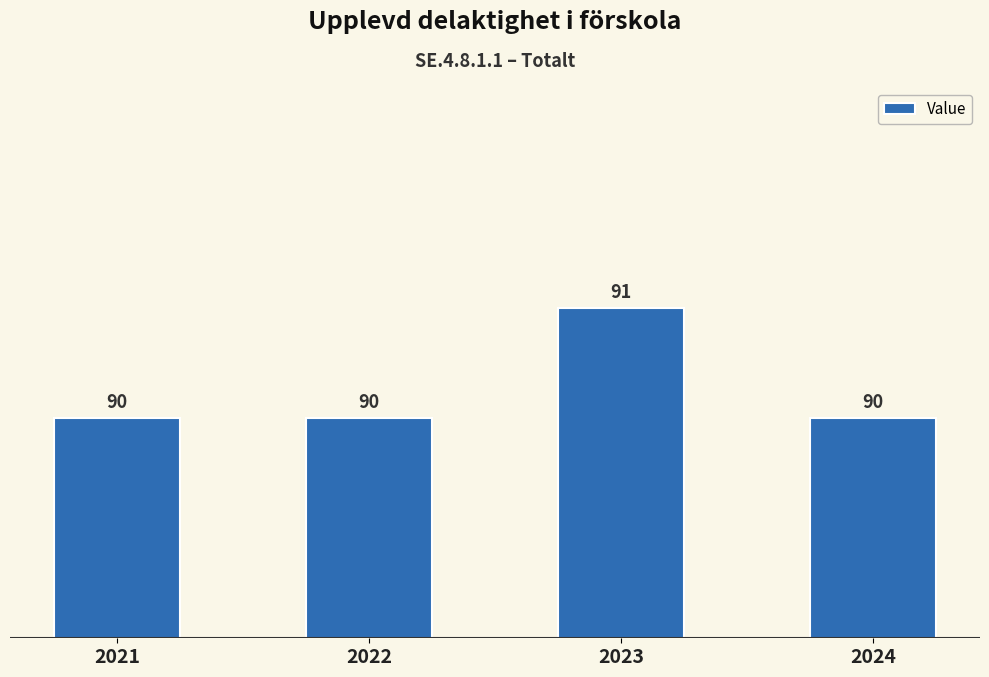

What is the smallest value displayed?

90